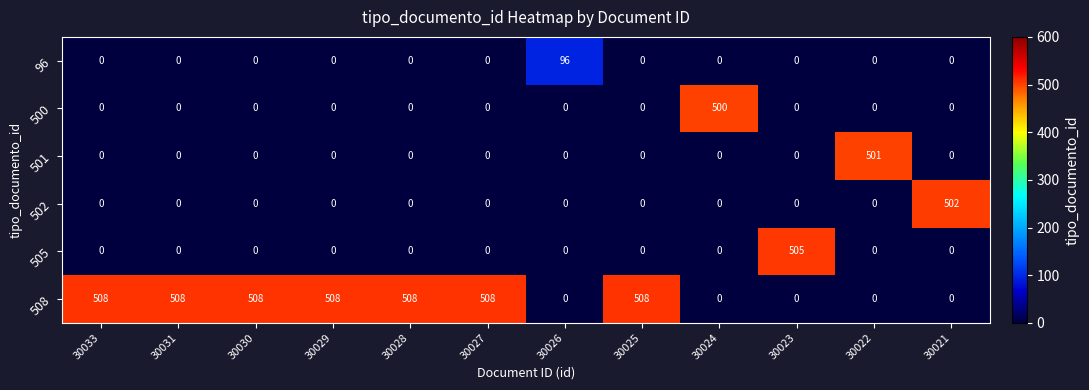

The 508 series shows 268 at 30026. True or false?

False